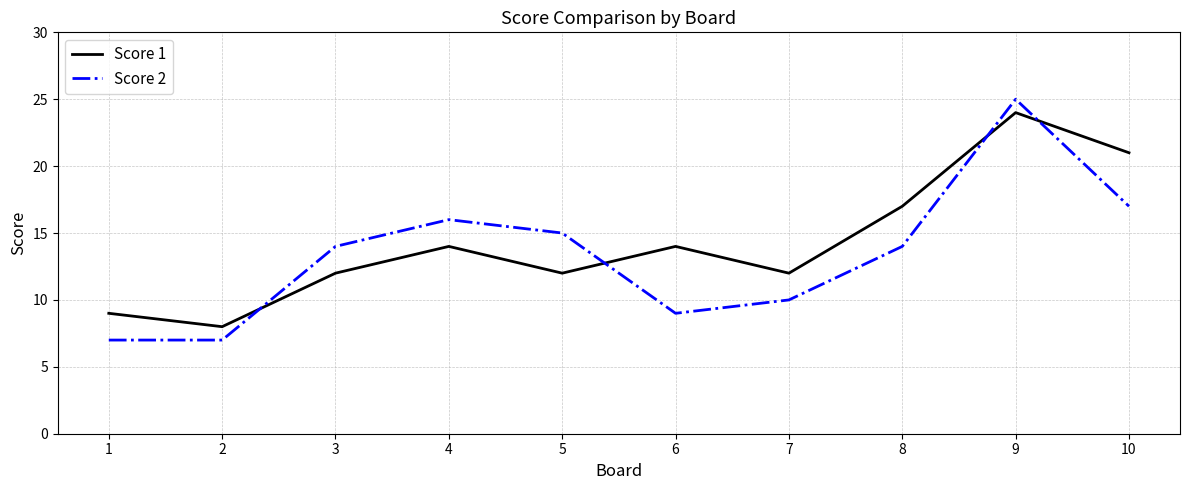

Where is Score 1 nearest to the value 16?

8